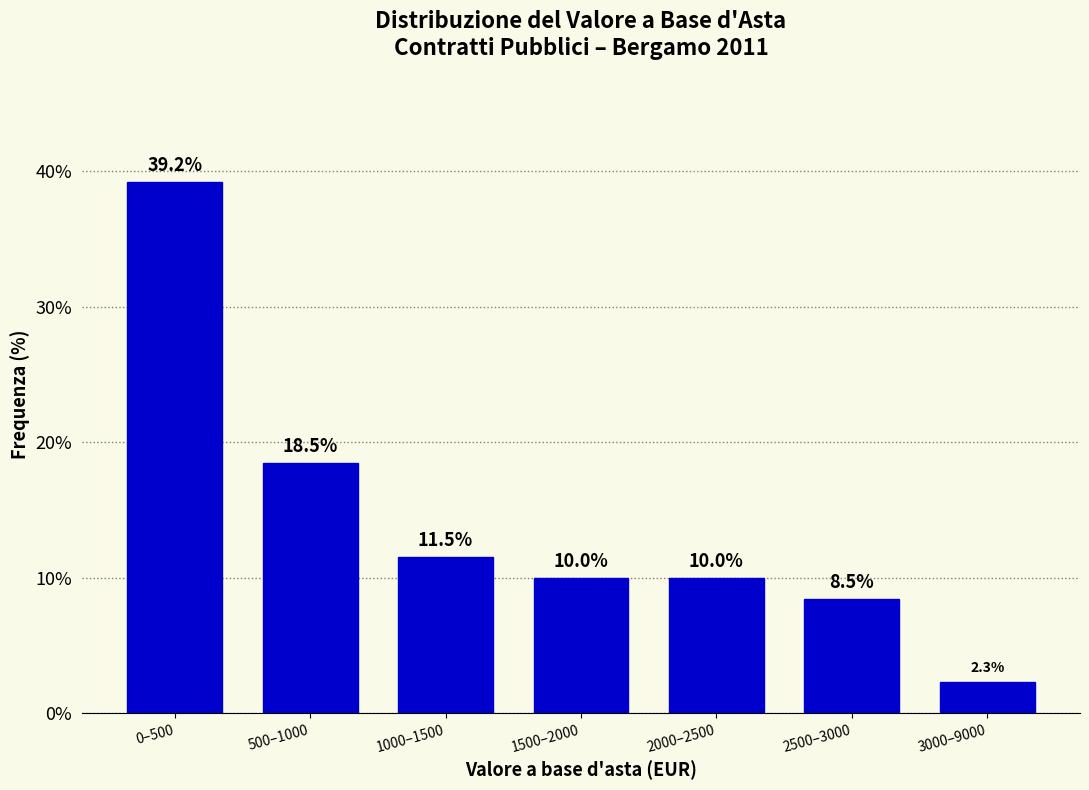

Reading left to right, what are all the values shown in this chart?

39.2	18.5	11.5	10.0	10.0	8.5	2.3